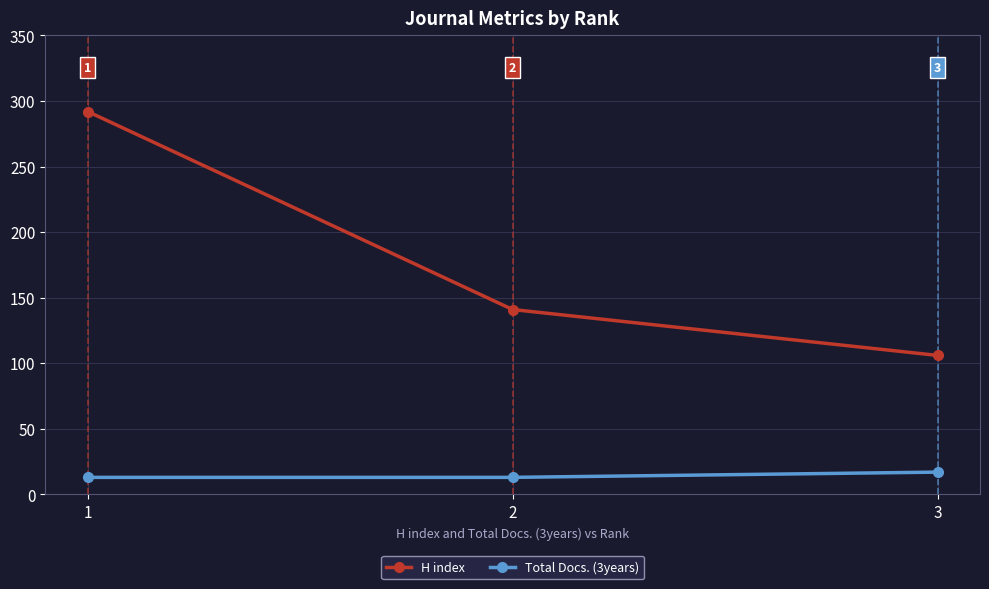

At which label does H index reach its peak?

1